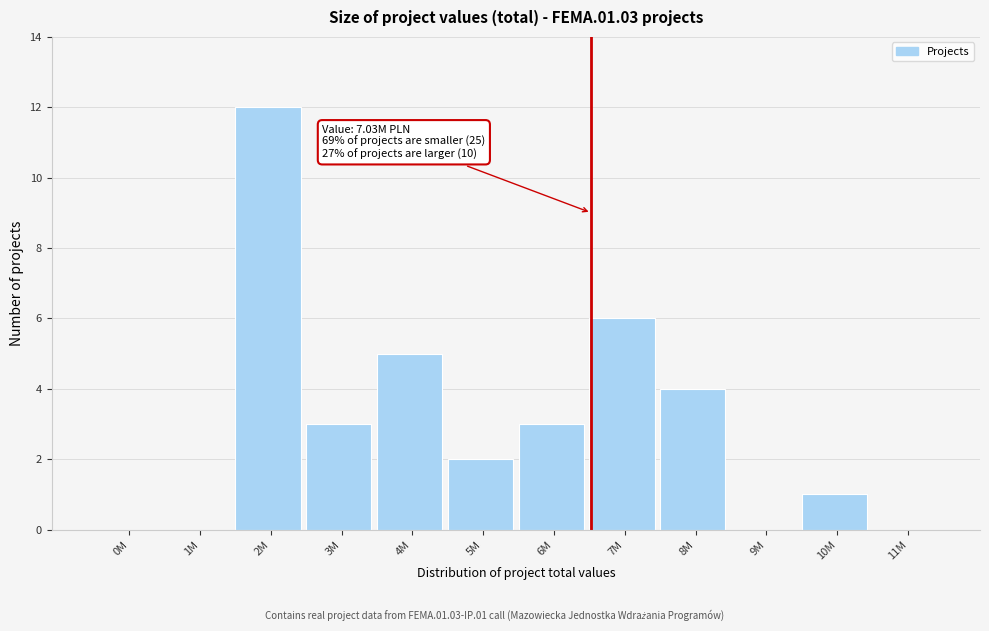

Reading right to left, extract all data points from this chart.

11M=0	10M=1	9M=0	8M=4	7M=6	6M=3	5M=2	4M=5	3M=3	2M=12	1M=0	0M=0